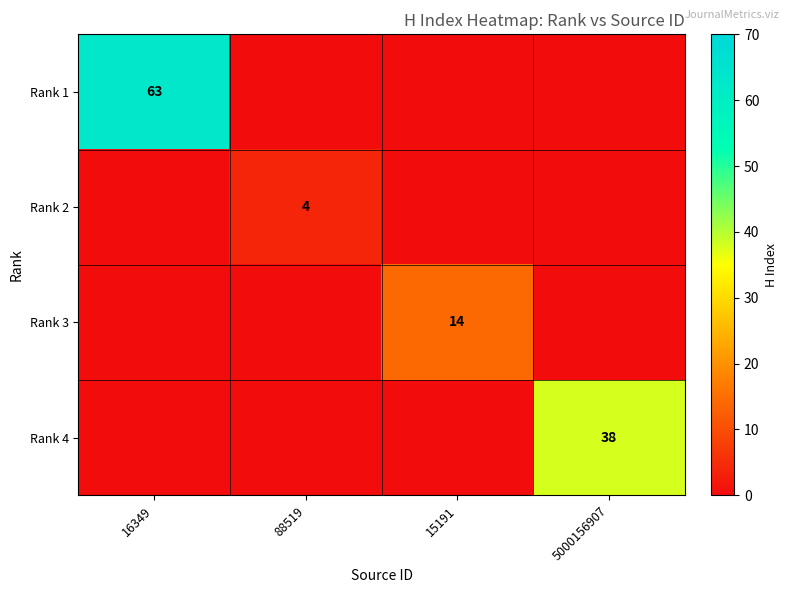

Is it true that Rank 3 equals 9 at 15191?

False